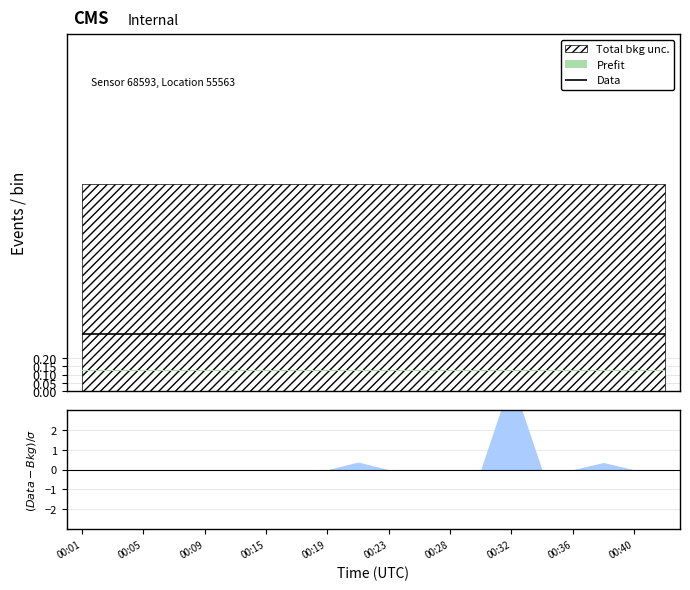

Does the chart have visible grid lines?

Yes